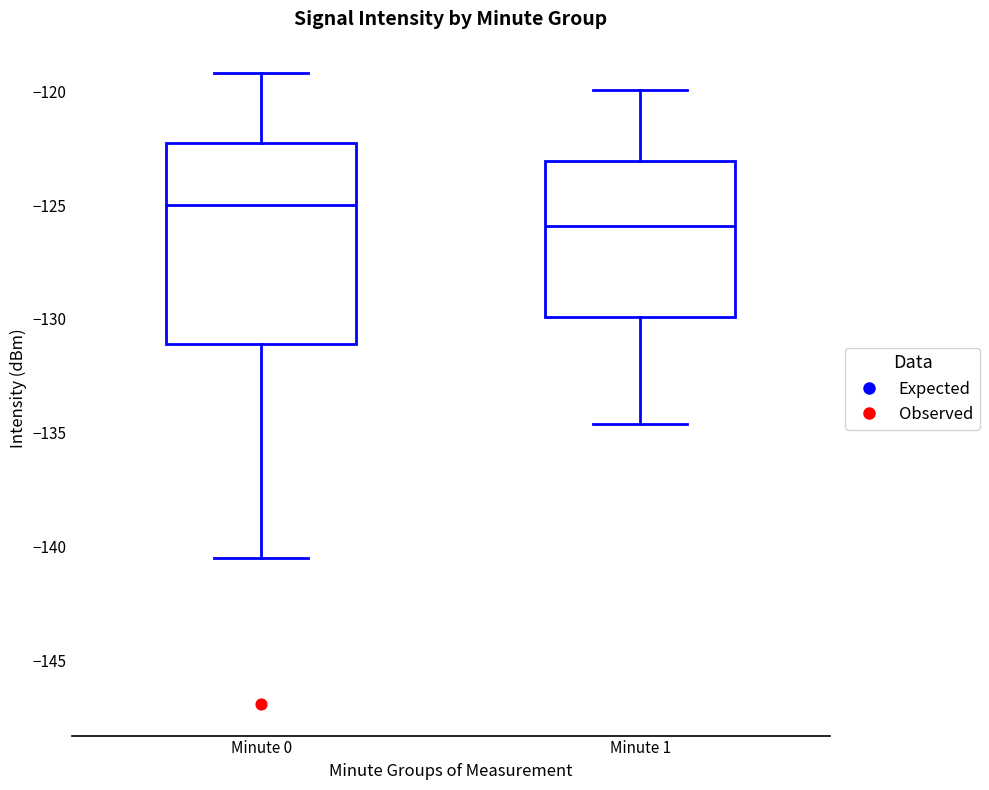

Reading left to right, transcribe this box plot: for each box, give where its median line is, the range the box spans, and where its two whiskers end, as read against the y-axis. The values are not printed on the chart, so give them approximately, as read against the axis.

Minute 0: median -125.0, box -131.0 to -122.5, whiskers -140.5 to -119.0
Minute 1: median -126.0, box -130.0 to -123.0, whiskers -134.5 to -120.0